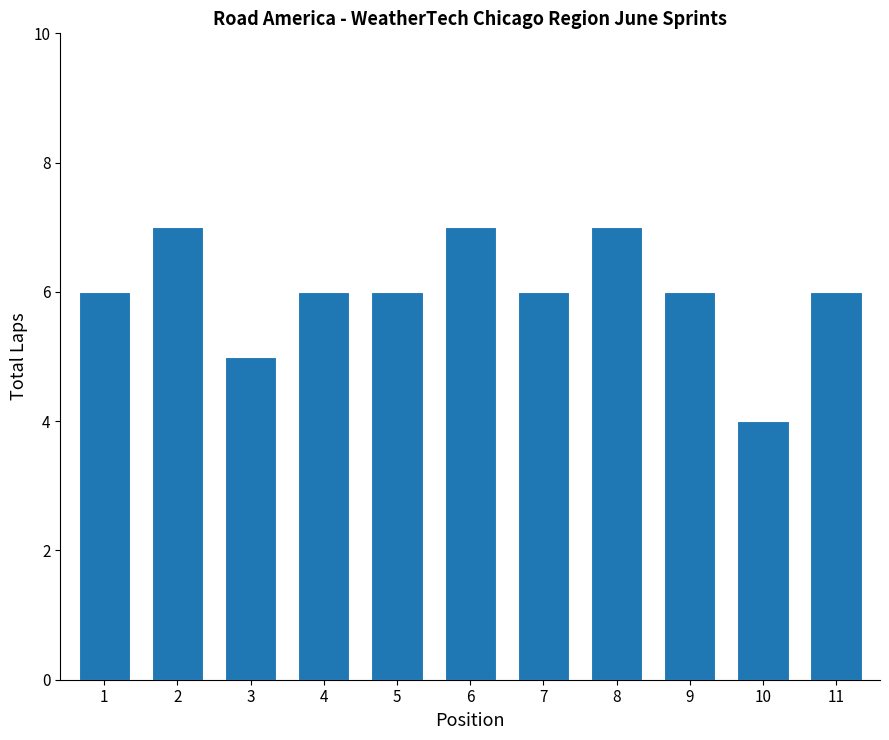

What is the sum of the values at 11 and 1?

12